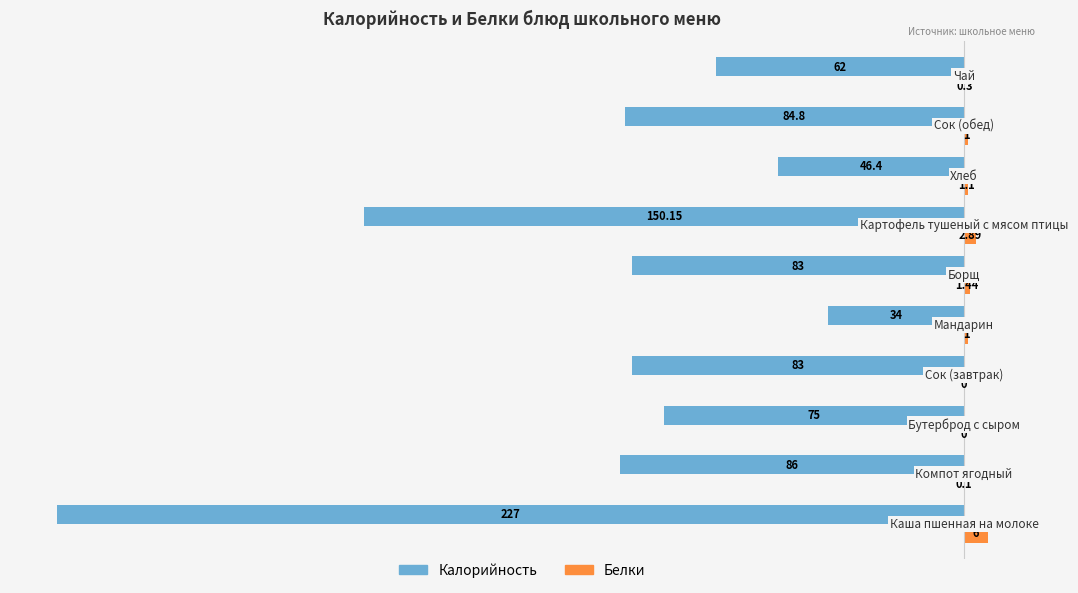

Count the number of categories in the chart.

10